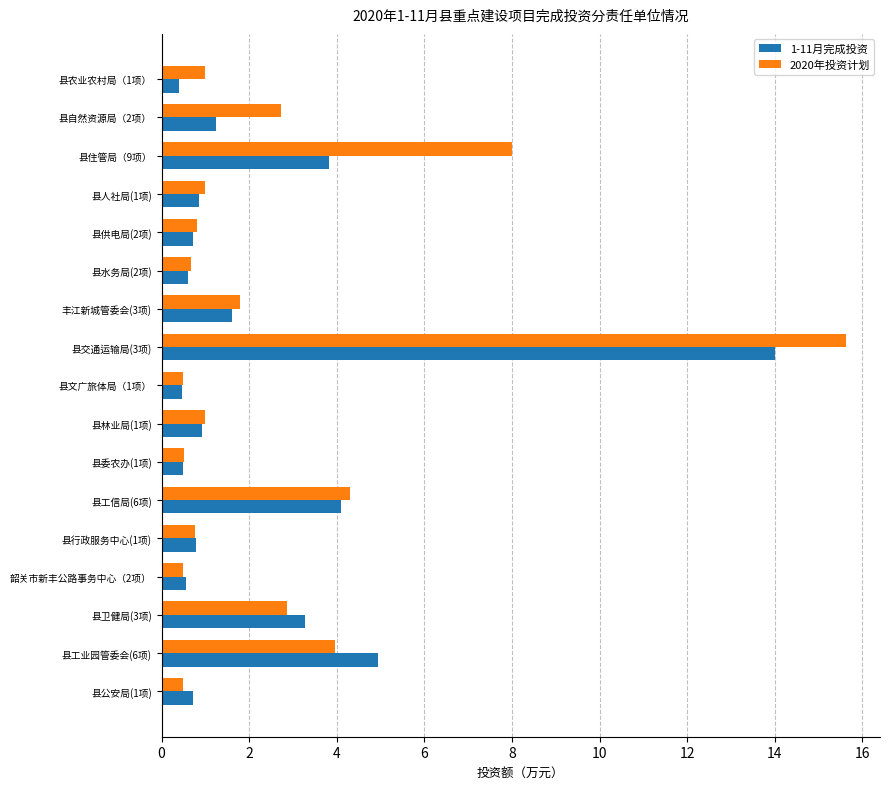

The 1-11月完成投资 series shows 1.2 at 县自然资源局（2项）. True or false?

True